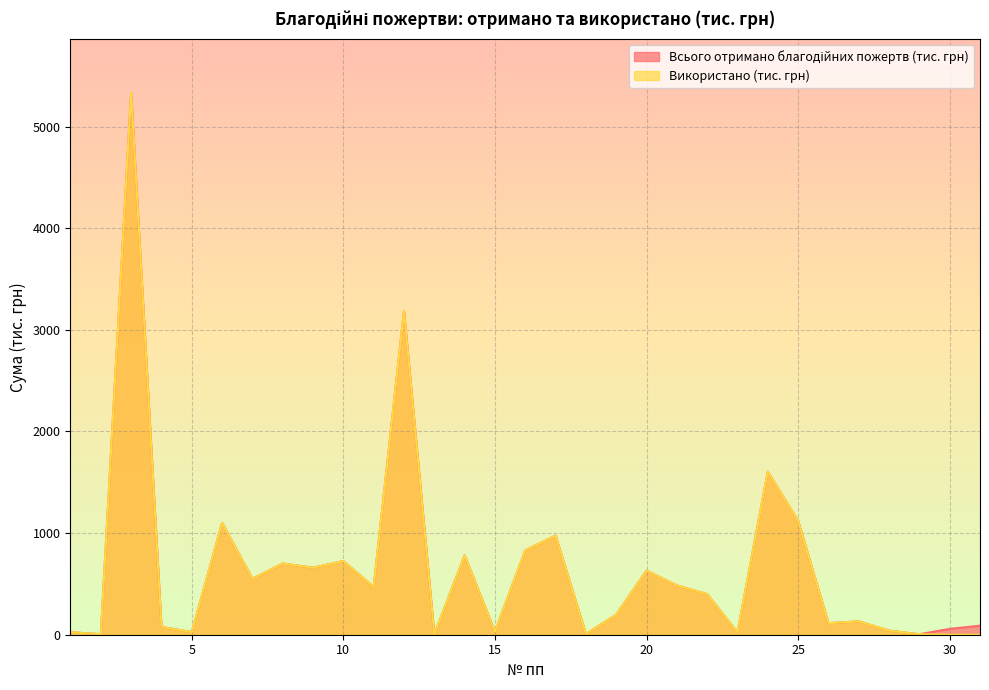

Which has a higher value, 27 or 31?

27